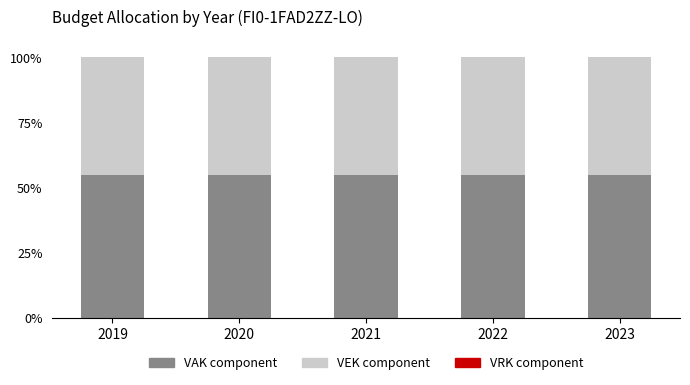

What is the sum of all VAK component values?

275